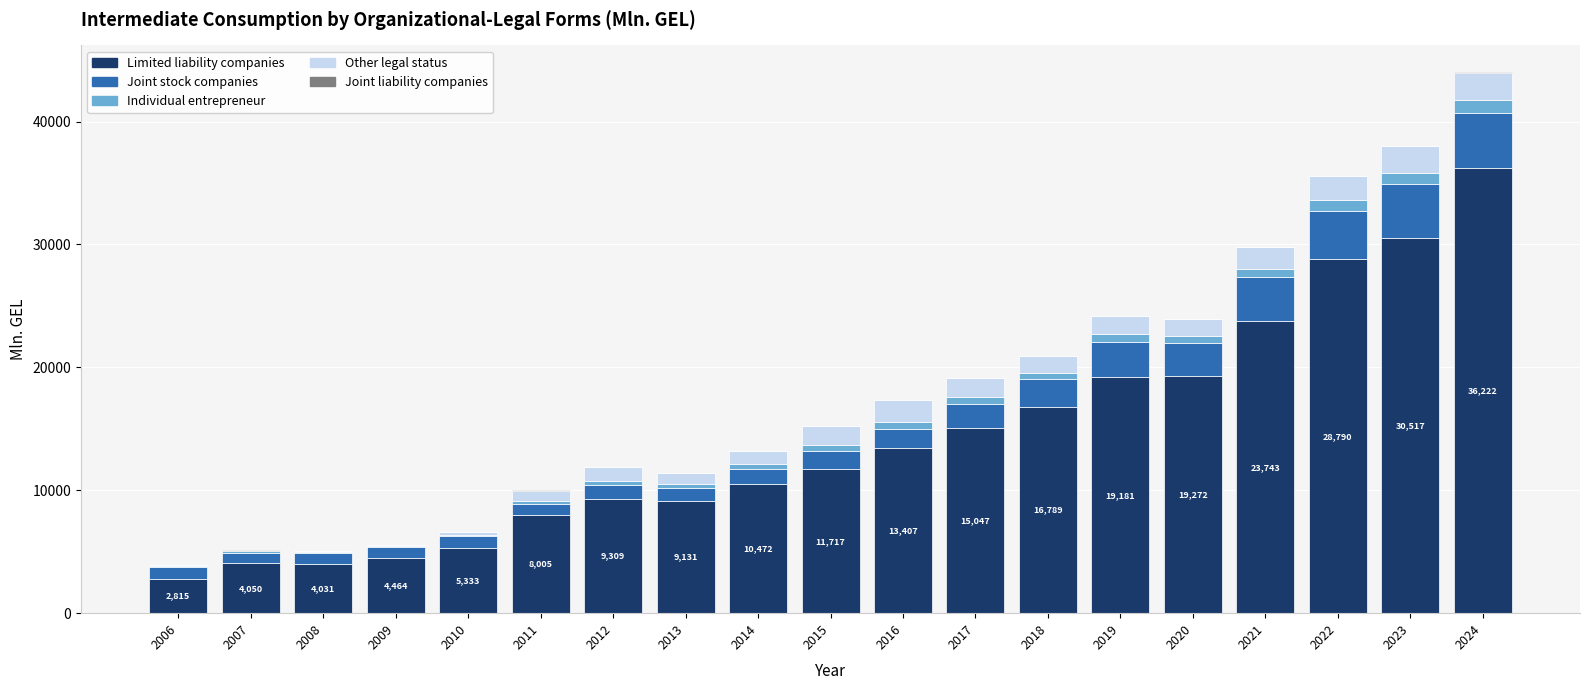

True or false: Limited liability companies has a value of 9309.0 at 2012.

True